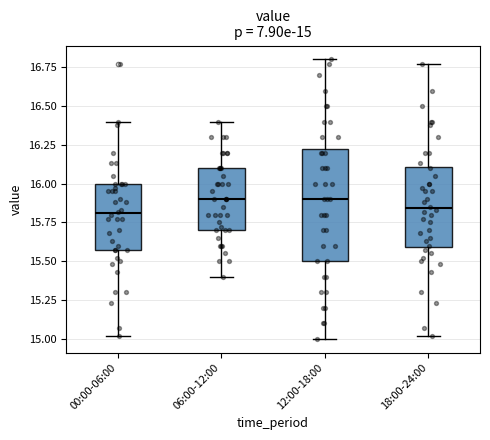

Which box is the tallest, from its lower edge to its upper edge?

12:00-18:00